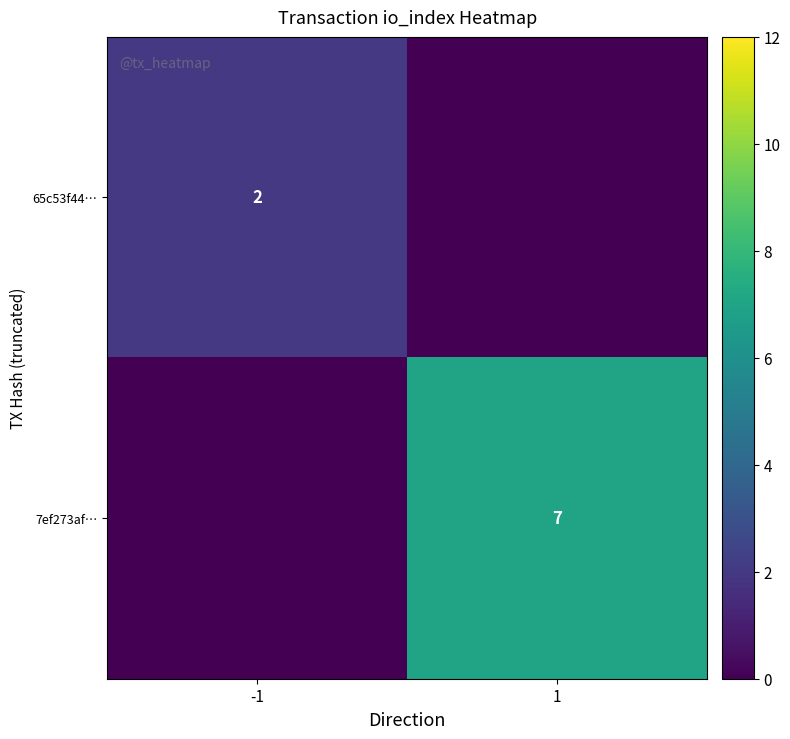

True or false: 65c53f44… has a value of 2 at -1.

True